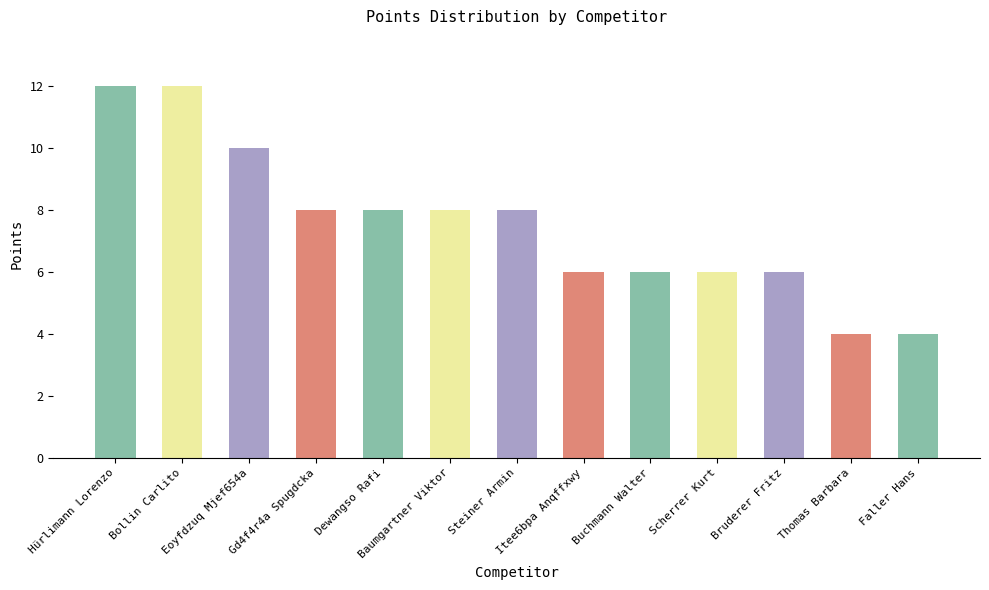

Does the chart contain stacked bars?

No